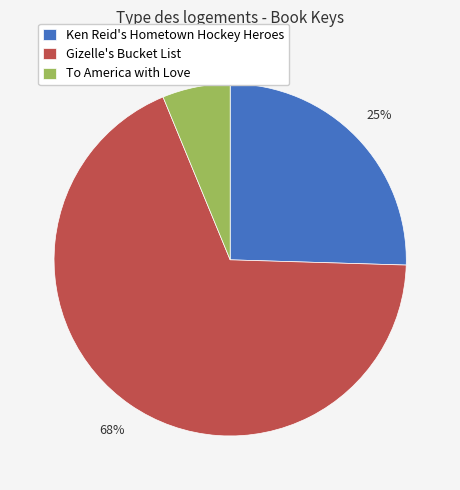

Rank the categories by value from highest to lowest.

Gizelle's Bucket List, Ken Reid's Hometown Hockey Heroes, To America with Love